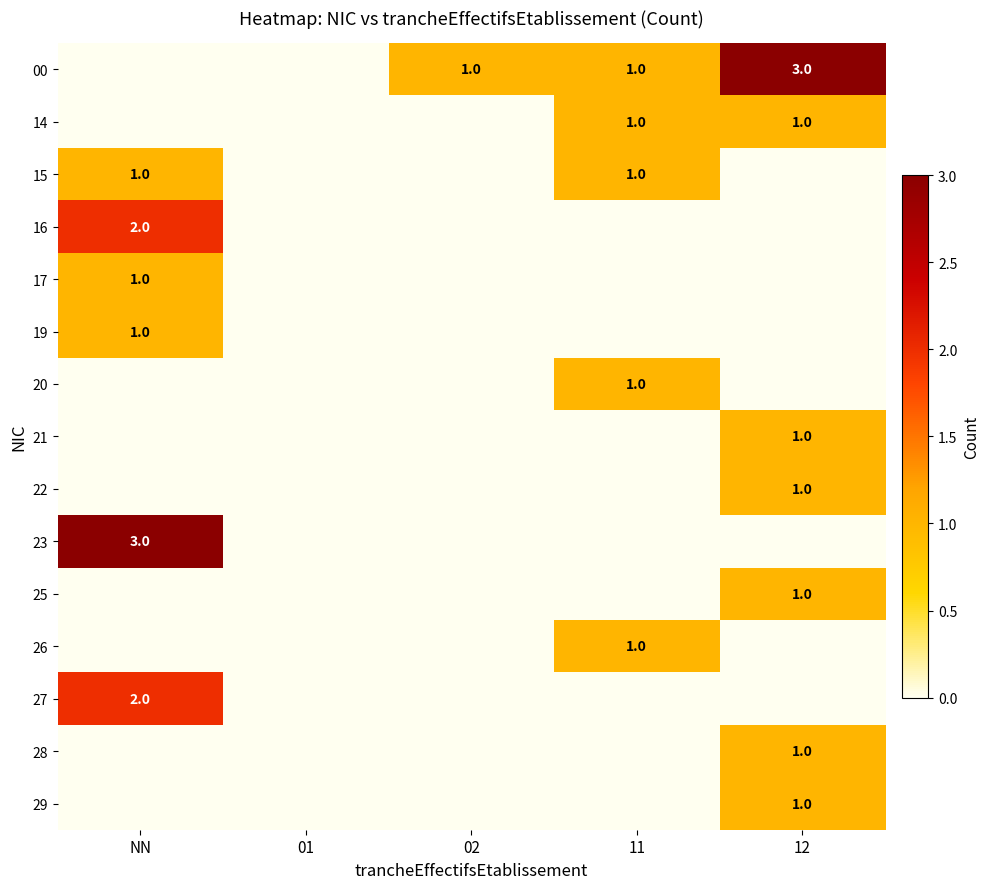

How many data points does each series have?

5